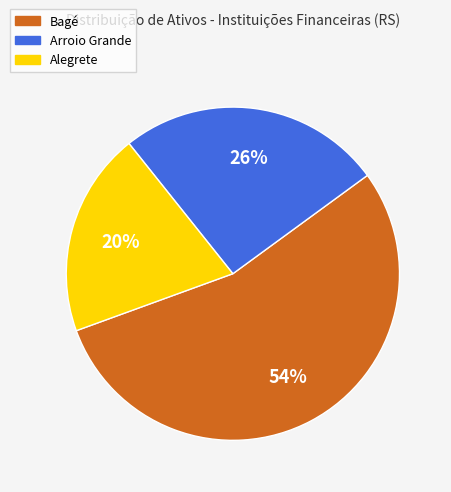

To the nearest percent, what is the average slice percentage?

33%